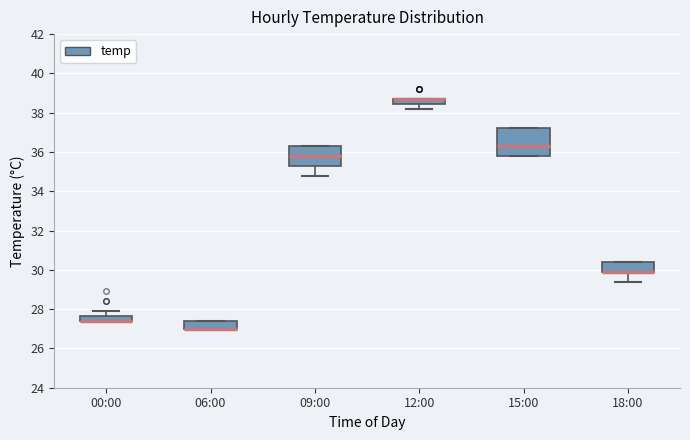

Where is the lower edge of the box for 12:00 on the y-axis? The values are not printed on the chart, so give them approximately, as read against the axis.

38.4